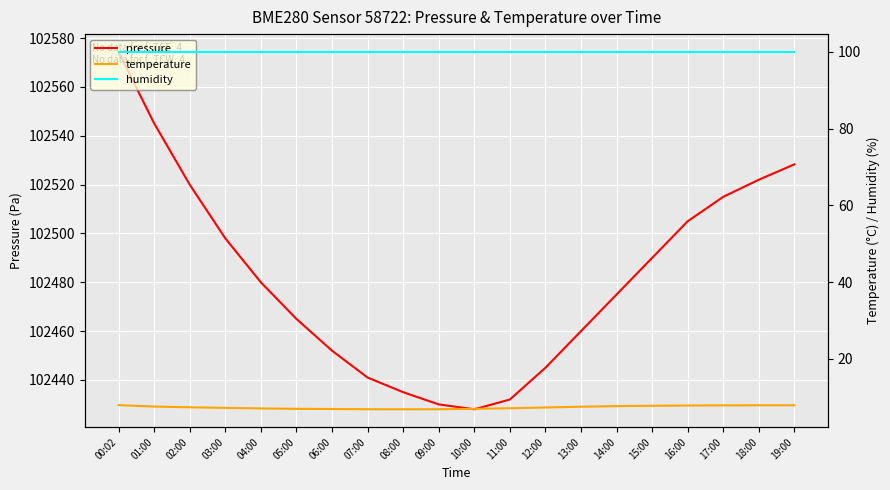

Is this an area chart (filled region under the line)?

No